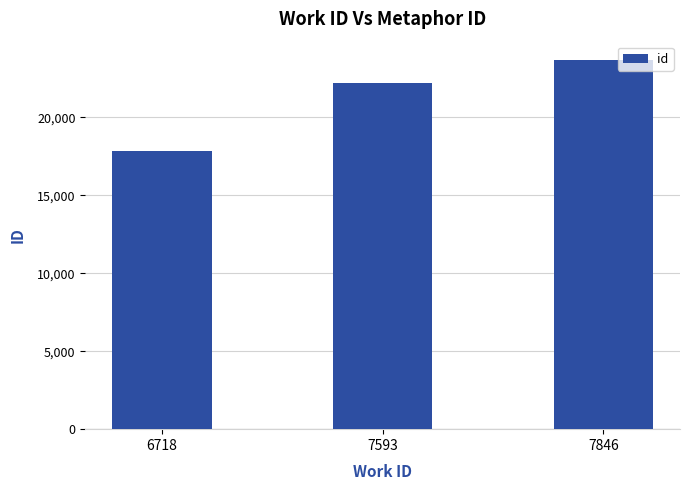

What is the change in value from 7593 to 7846?

+1448